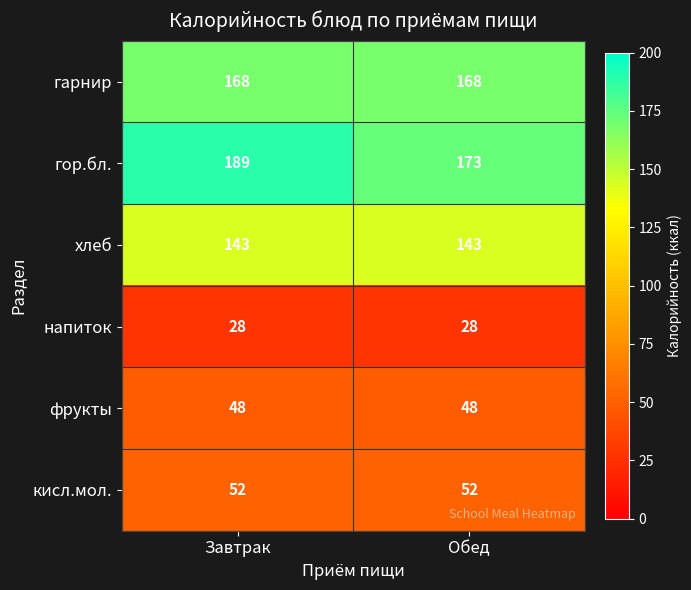

What is the total value across all series at Обед?

612